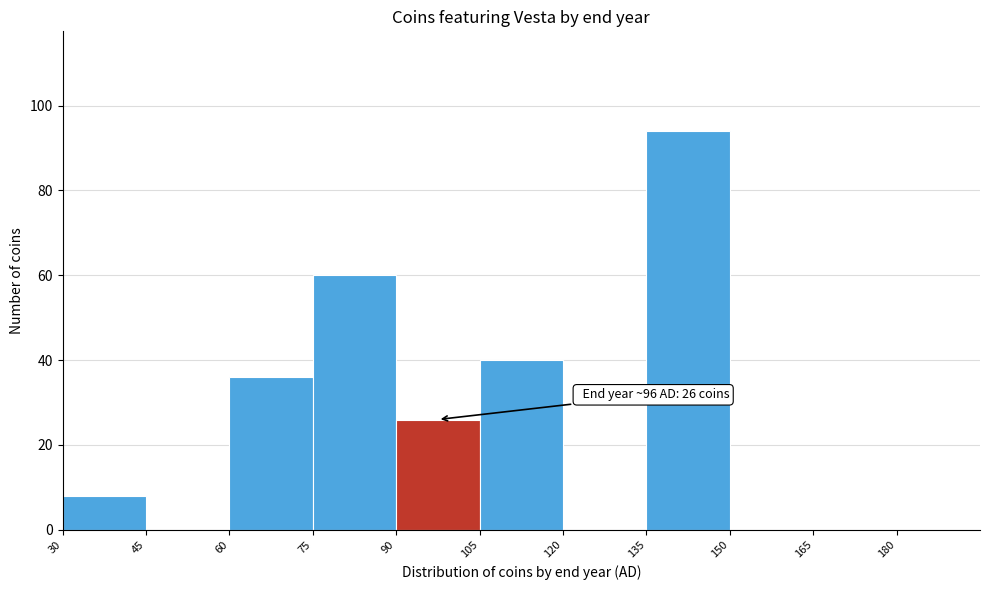

Which range on the x-axis has the tallest bar?

135 to 150